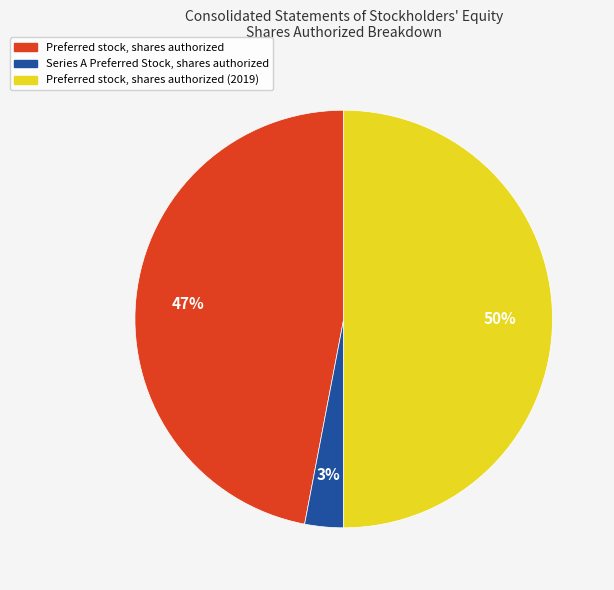

To the nearest percent, what is the average slice percentage?

33%